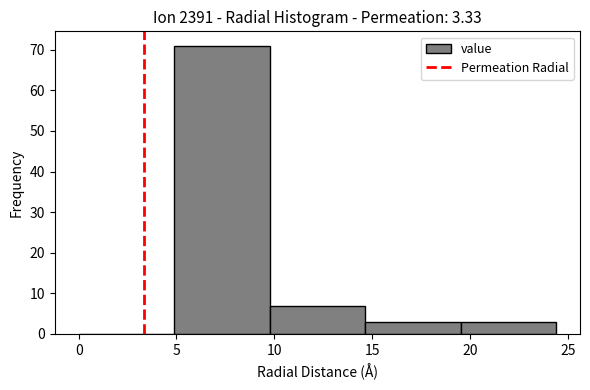

Reading left to right, list every bar in this chart as the range it spans on the x-axis followed by its height. Neither the bar edges nor the heights are printed on the chart, so give them approximately, as read against the axes.

0.0 to 5.0: 0
5.0 to 10.0: 71
10.0 to 14.5: 7
14.5 to 19.5: 3
19.5 to 24.5: 3